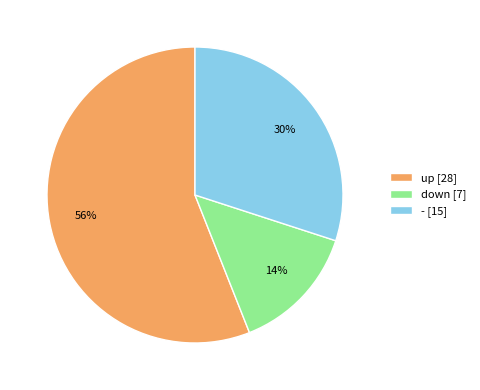

Is the sum of - [15] and down [7] greater than half?

No